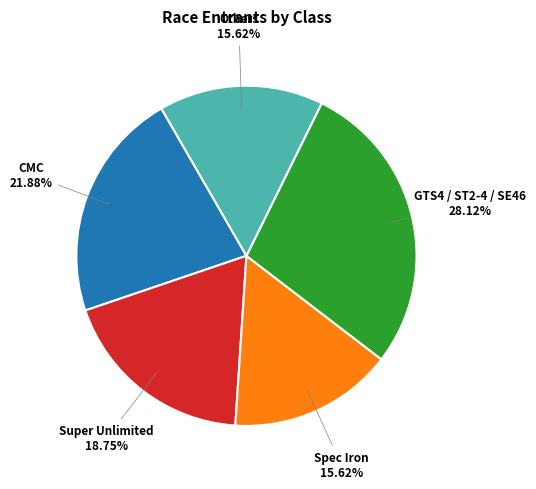

To the nearest percent, what is the average slice percentage?

20%